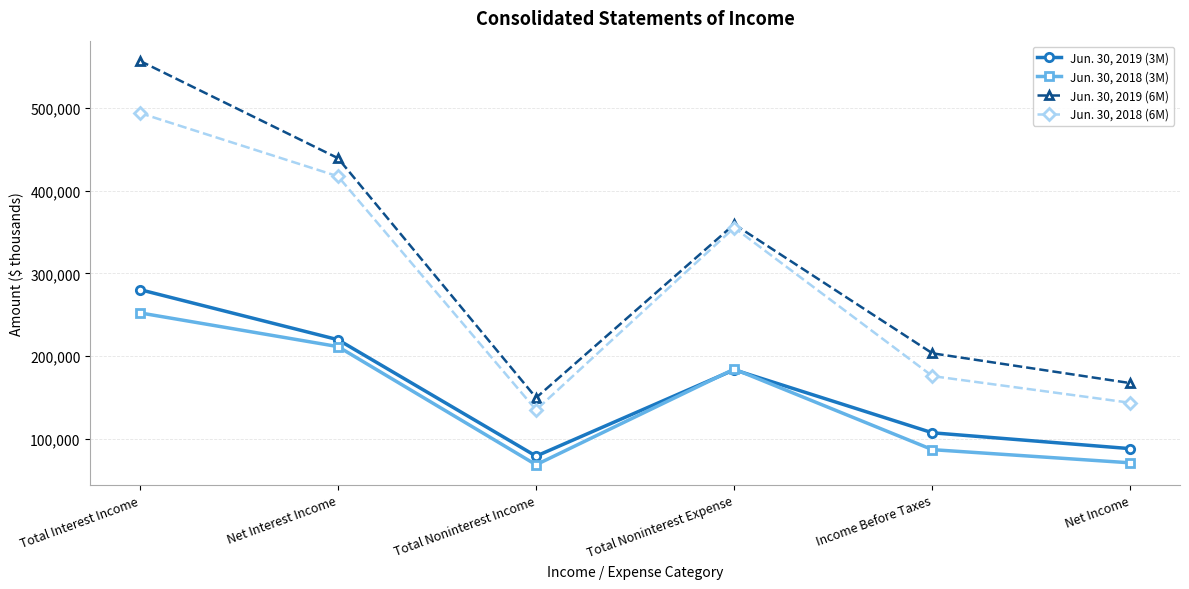

What is the difference between the maximum and second lowest values in the Jun. 30, 2019 (3M) series?

192101